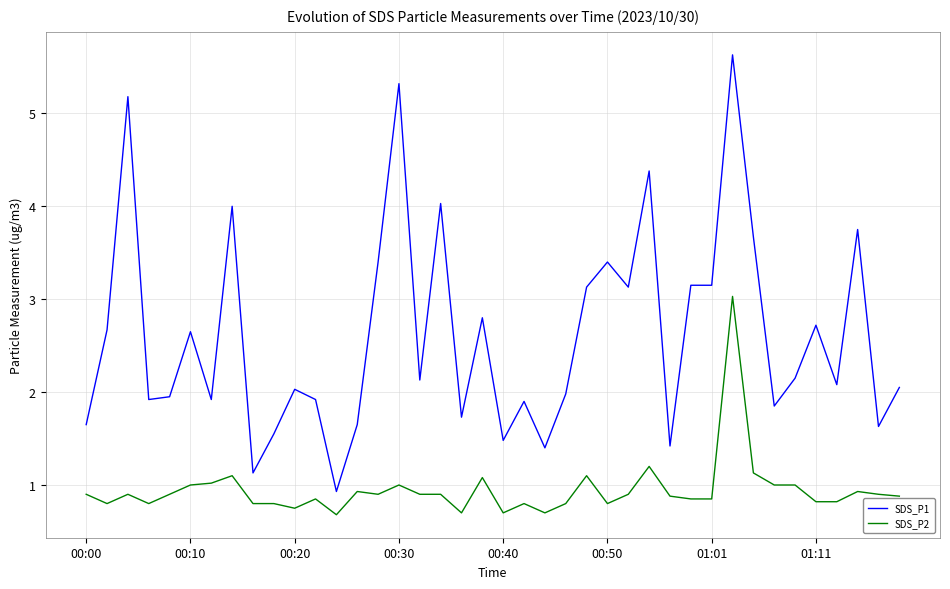

Which series has the largest range (max minus min)?

SDS_P1